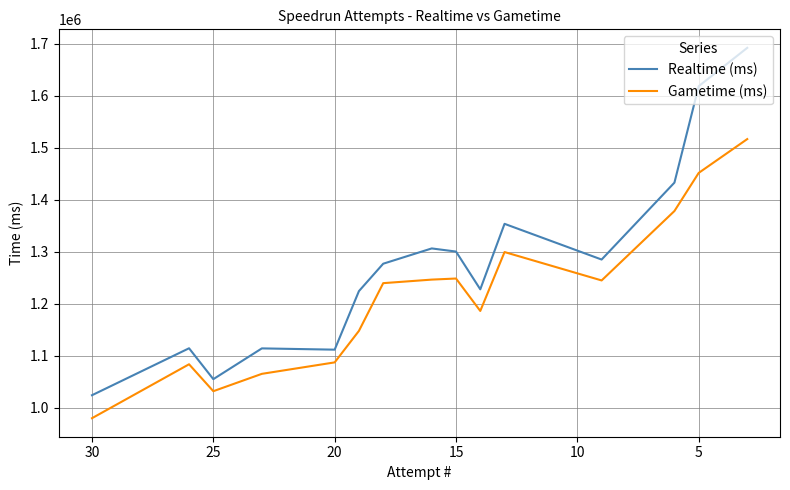

How many values in the Realtime (ms) series exceed 1277245?

7